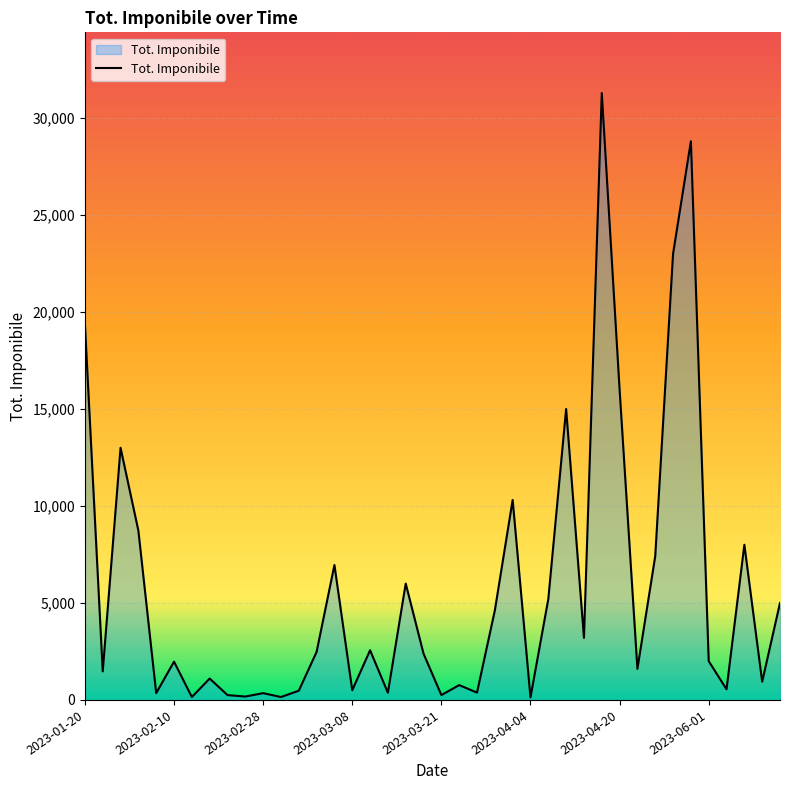

What is the maximum value shown in the chart?

31290.0